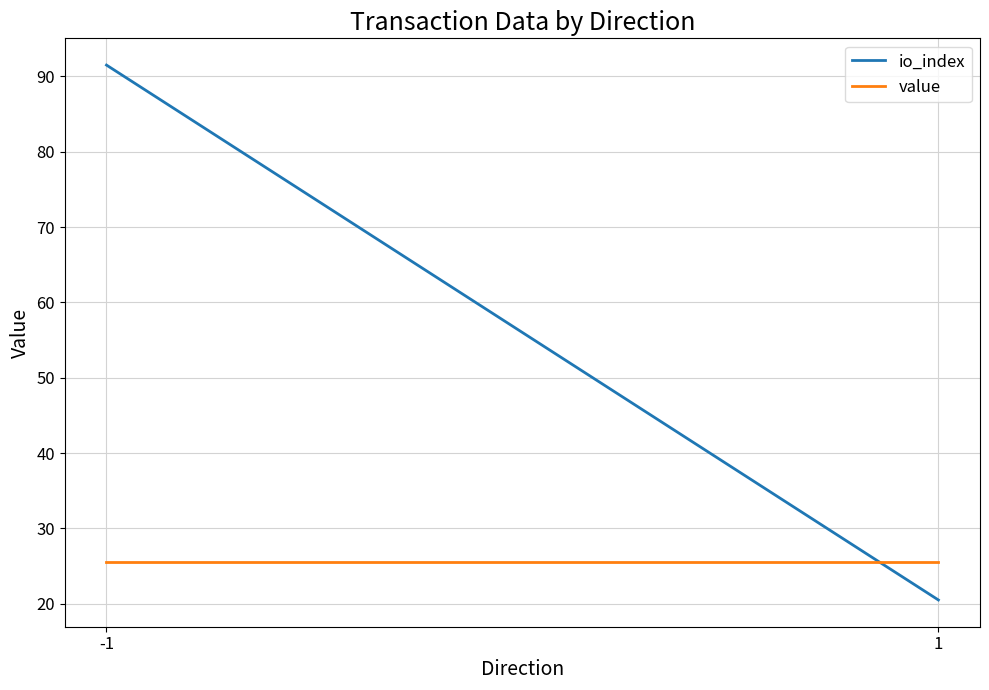

Does the chart display data point markers on the line(s)?

No